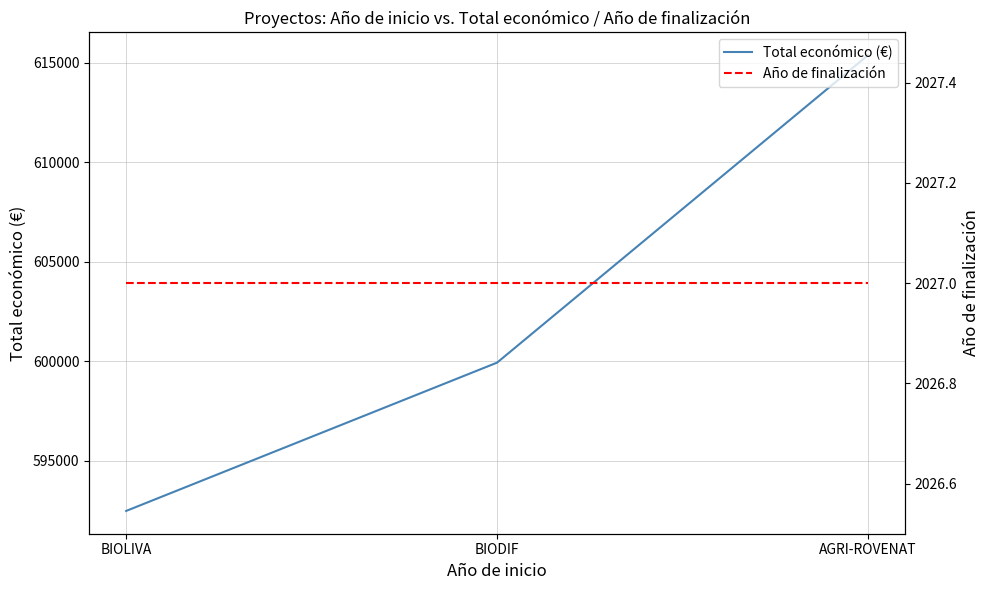

What is the approximate value of Año de finalización at BIODIF?

2027